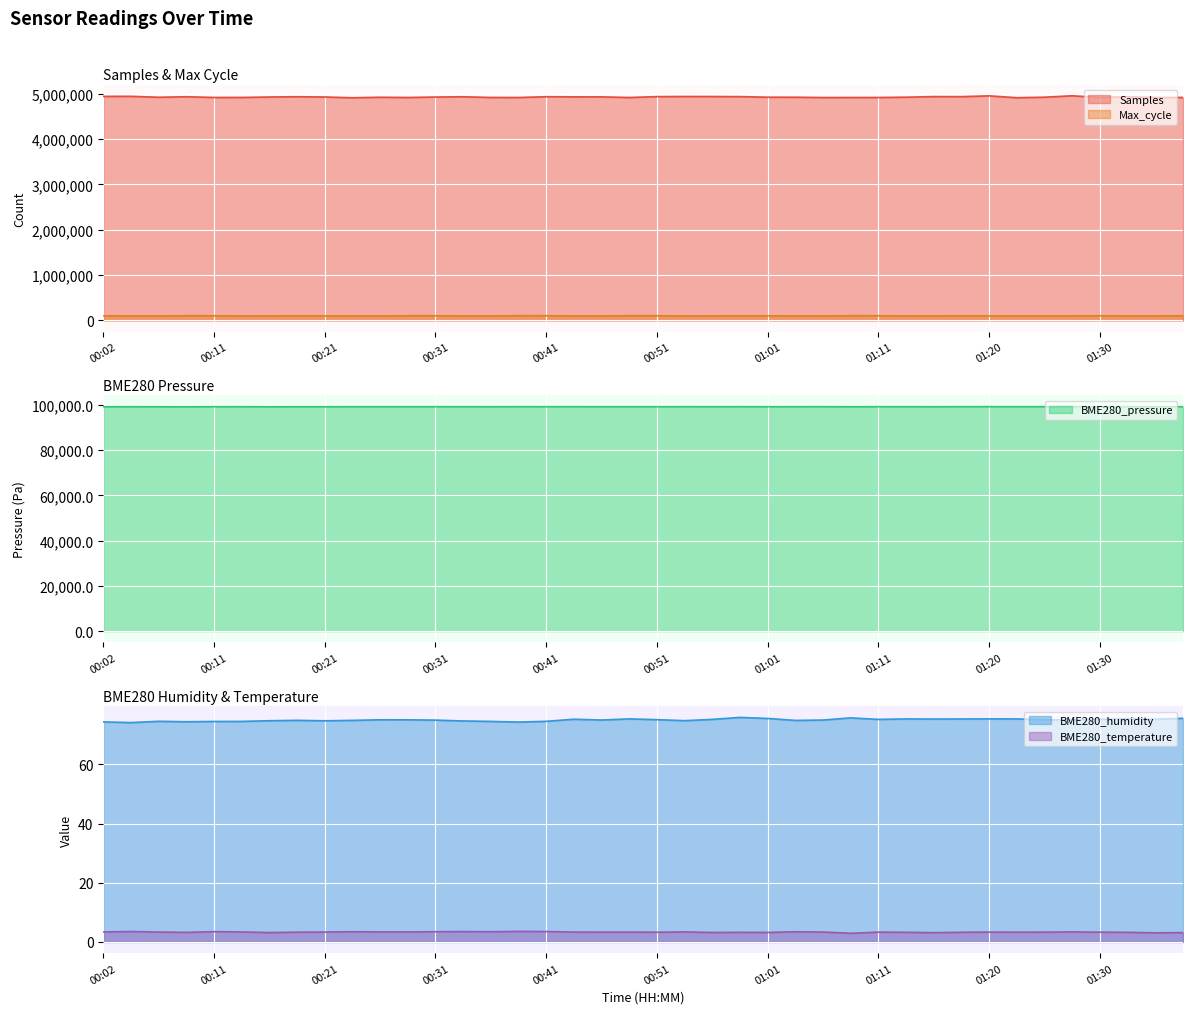

What position from the left is 00:33?

14